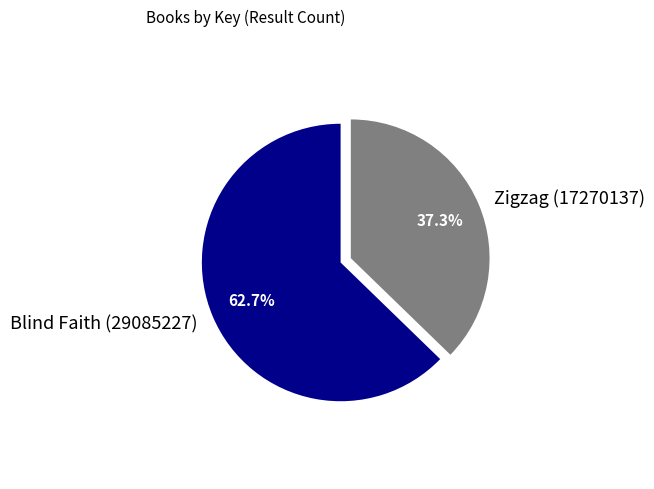

How many segments does this pie chart have?

2